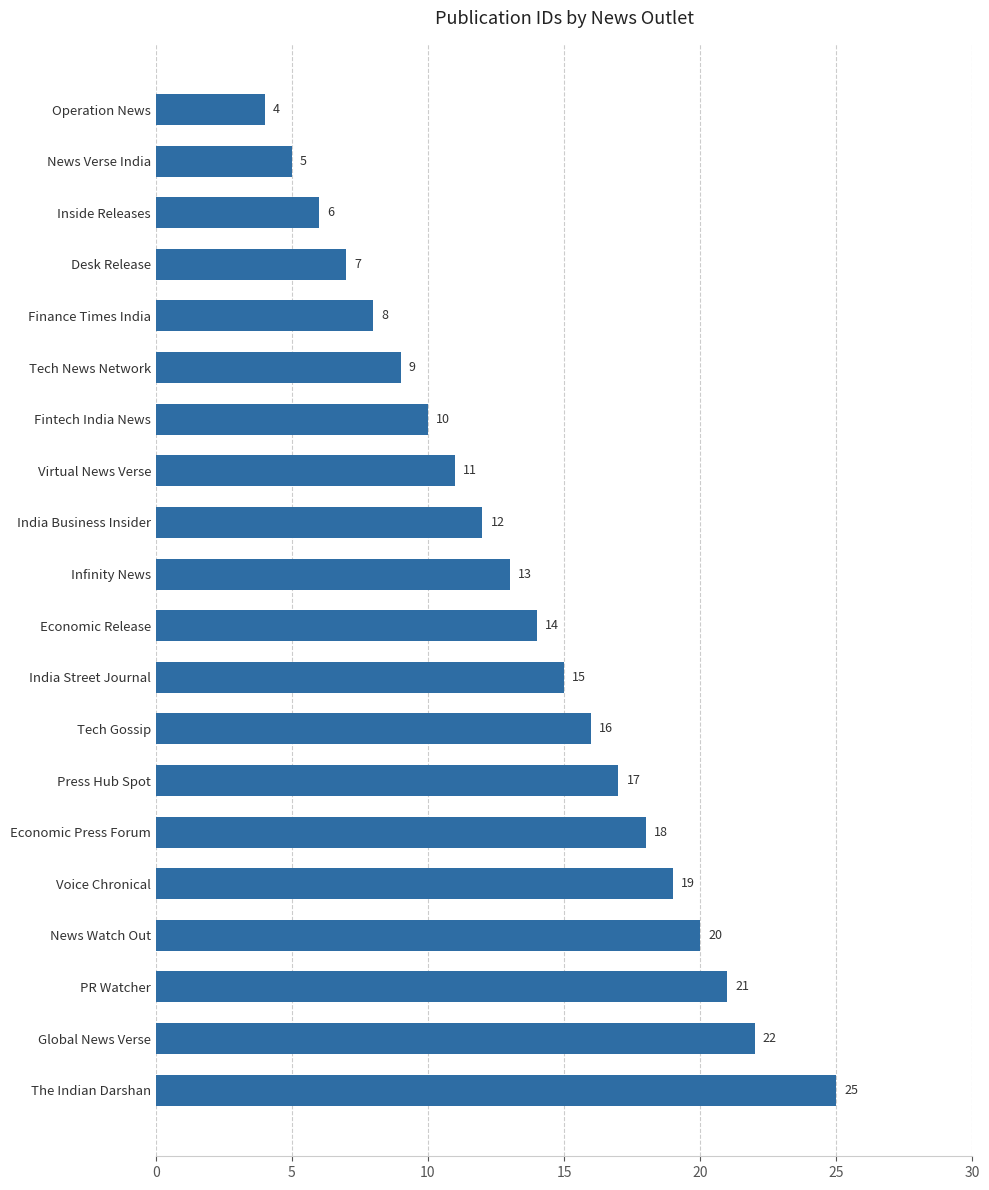

What is the sum of all values?

272